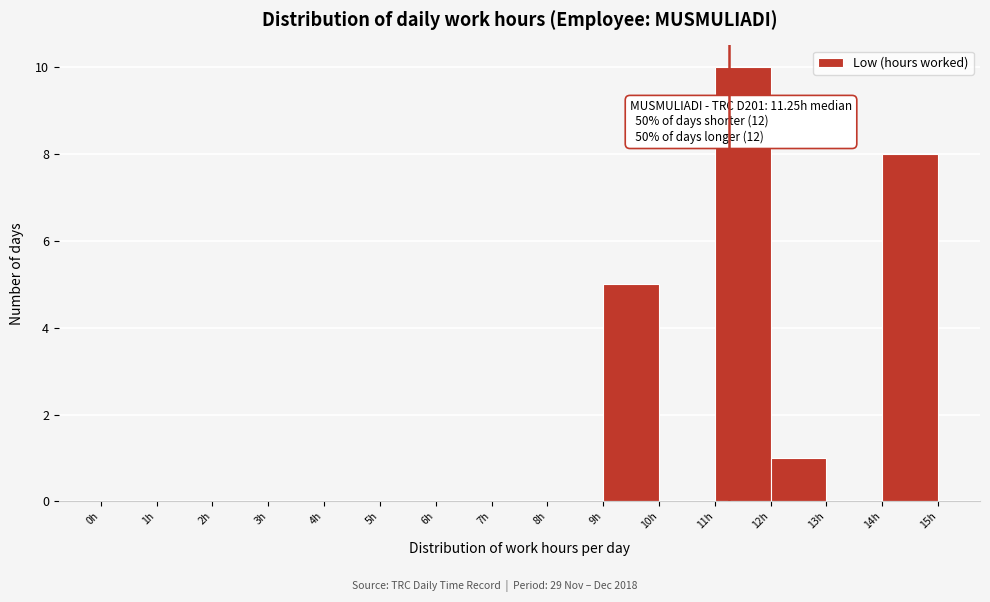

Which range on the x-axis has the tallest bar?

11 to 12